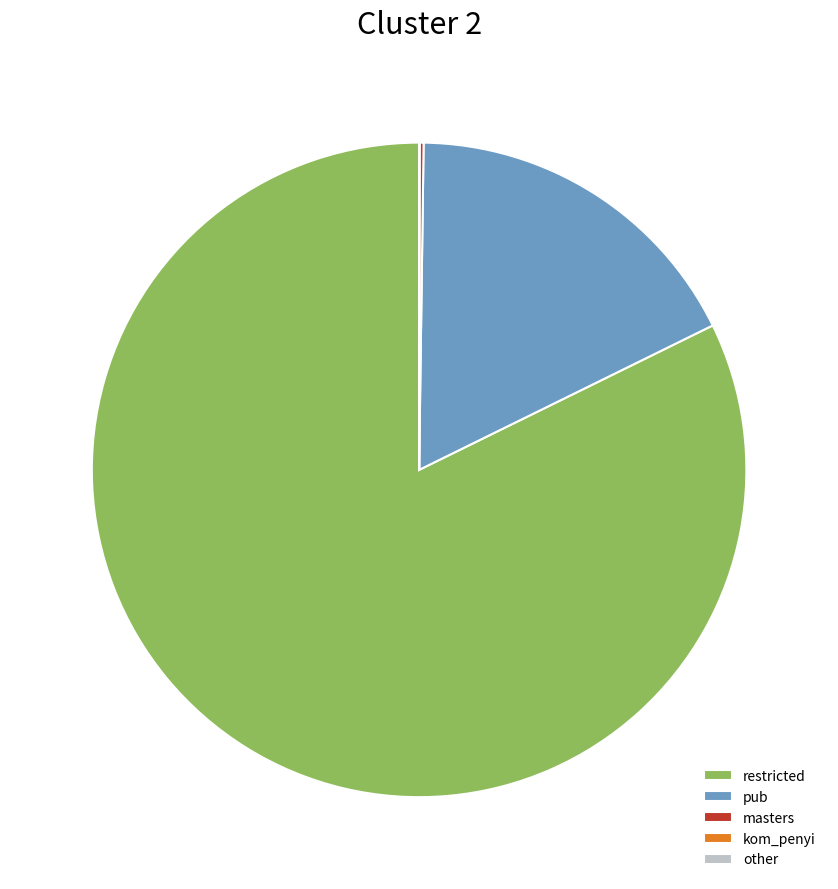

Which slice represents more than half of the pie?

restricted